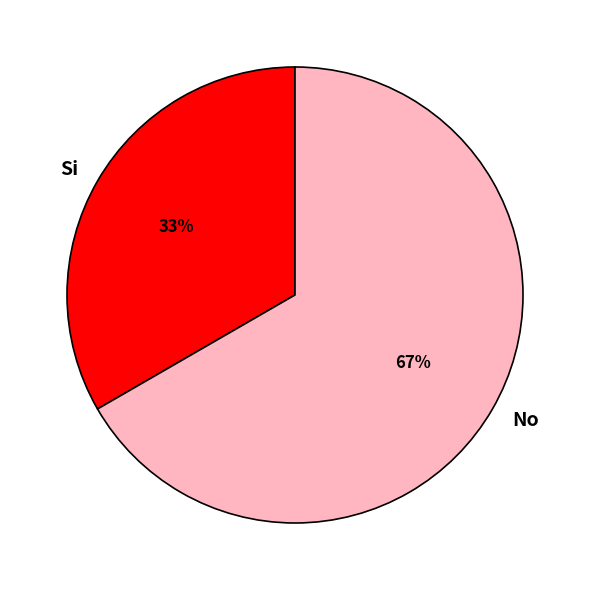

Rank the categories by value from lowest to highest.

Si, No